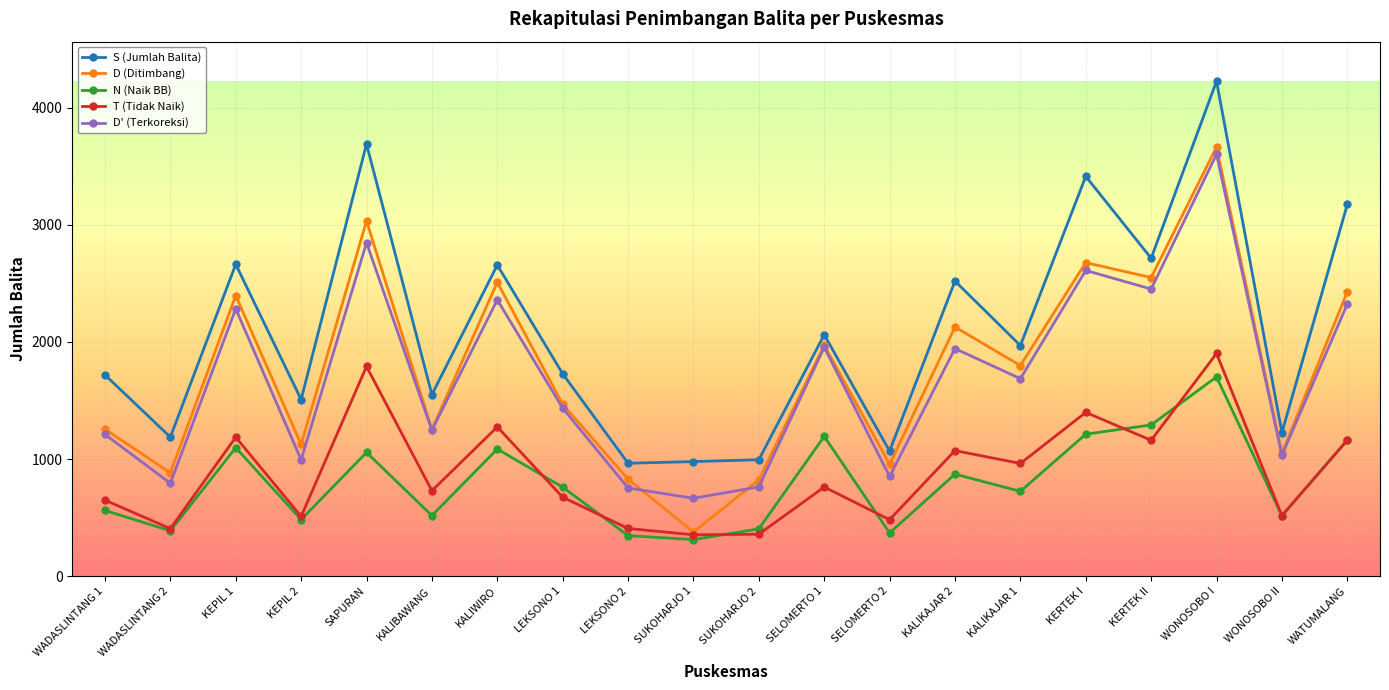

At how many categories does at least one series exceed 1087?

16